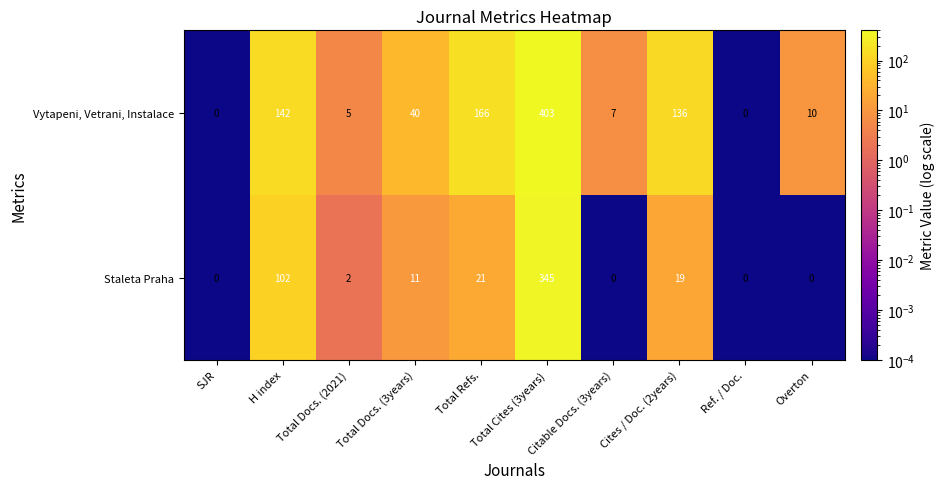

At which category is the sum across all series the highest?

Total Cites (3years)